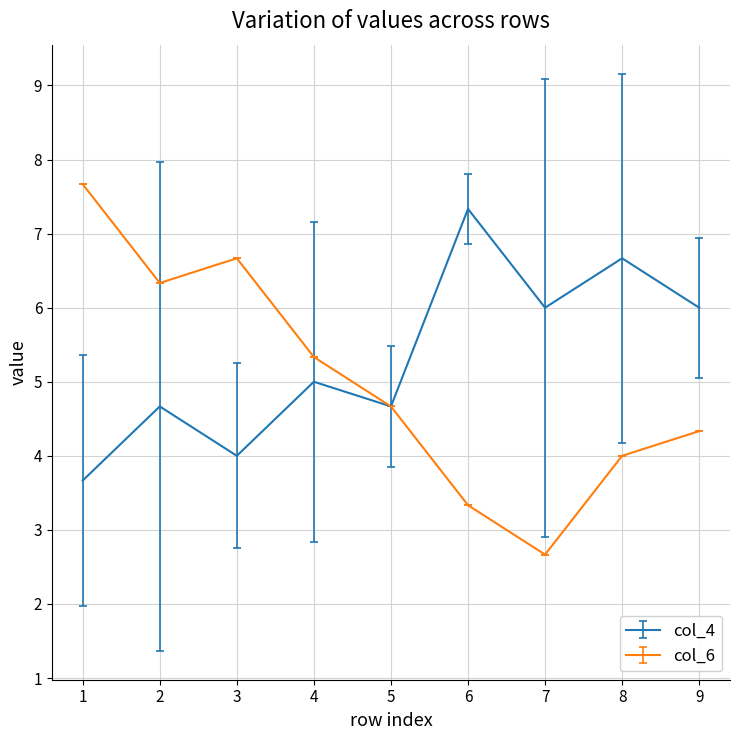

What is the difference between the col_6 values at 9 and 4?

1.0